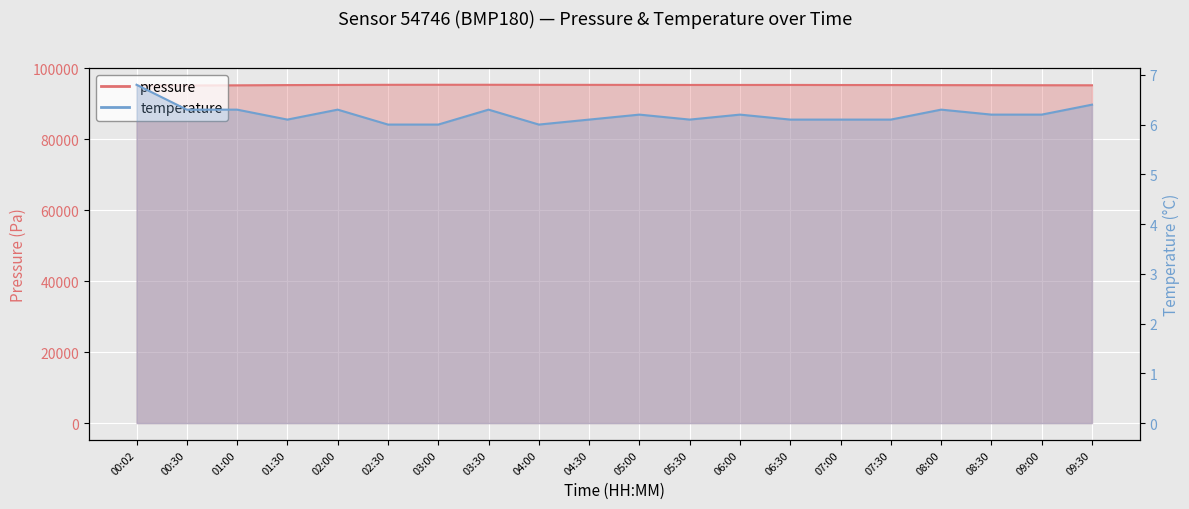

How many values in the pressure series are below 95276?

10